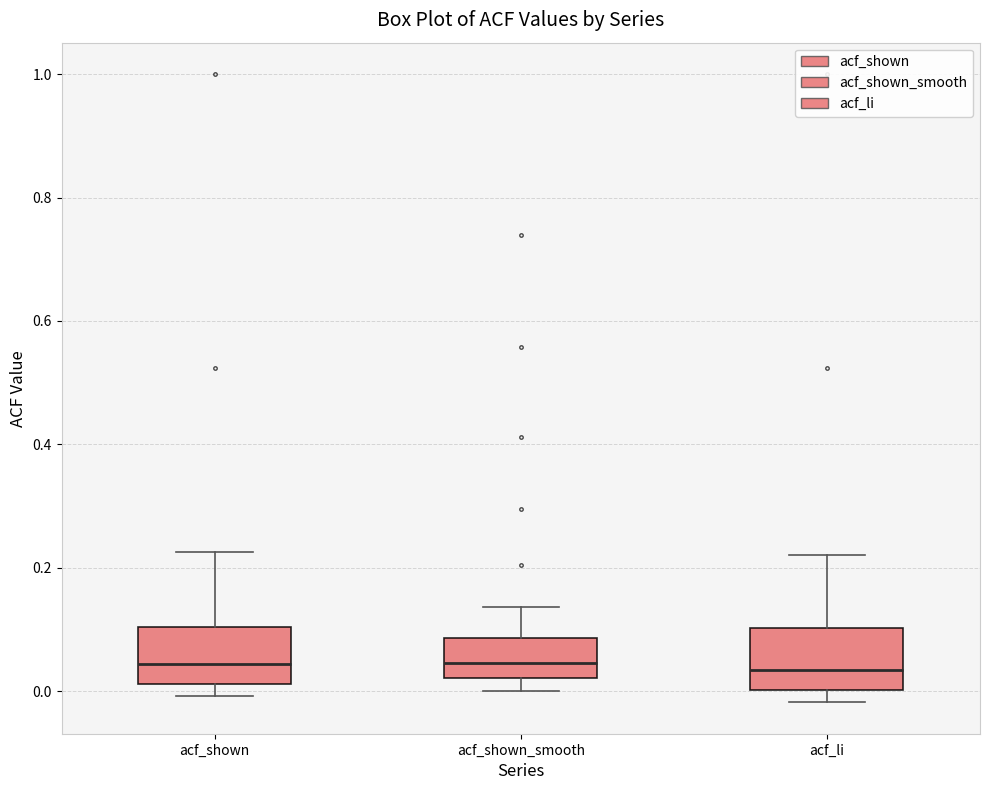

Reading left to right, transcribe this box plot: for each box, give where its median line is, the range the box spans, and where its two whiskers end, as read against the y-axis. The values are not printed on the chart, so give them approximately, as read against the axis.

acf_shown: median 0.04, box 0.02 to 0.10, whiskers 0.00 to 0.22
acf_shown_smooth: median 0.04, box 0.02 to 0.08, whiskers 0.00 to 0.14
acf_li: median 0.04, box 0.00 to 0.10, whiskers -0.02 to 0.22